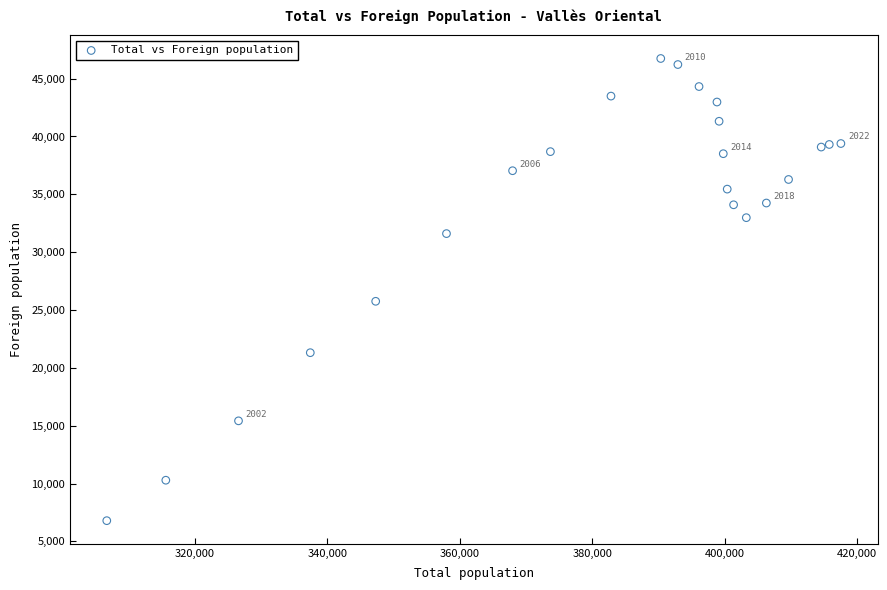

What Y value in the scatter plot is closest to 26768?

25756